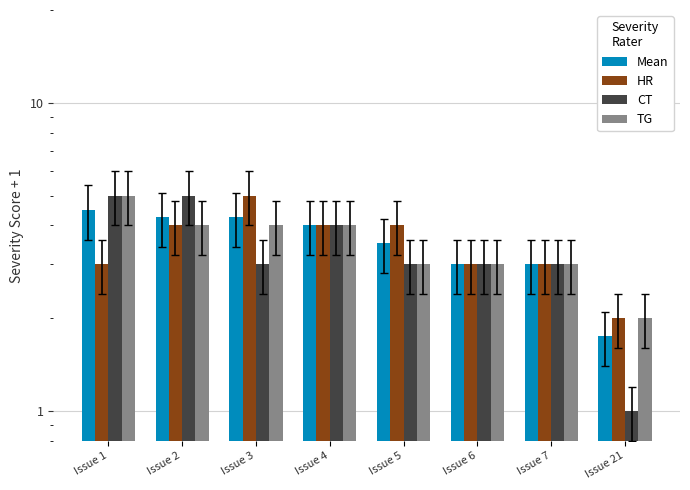

What is the approximate value of CT at Issue 2?

5.0